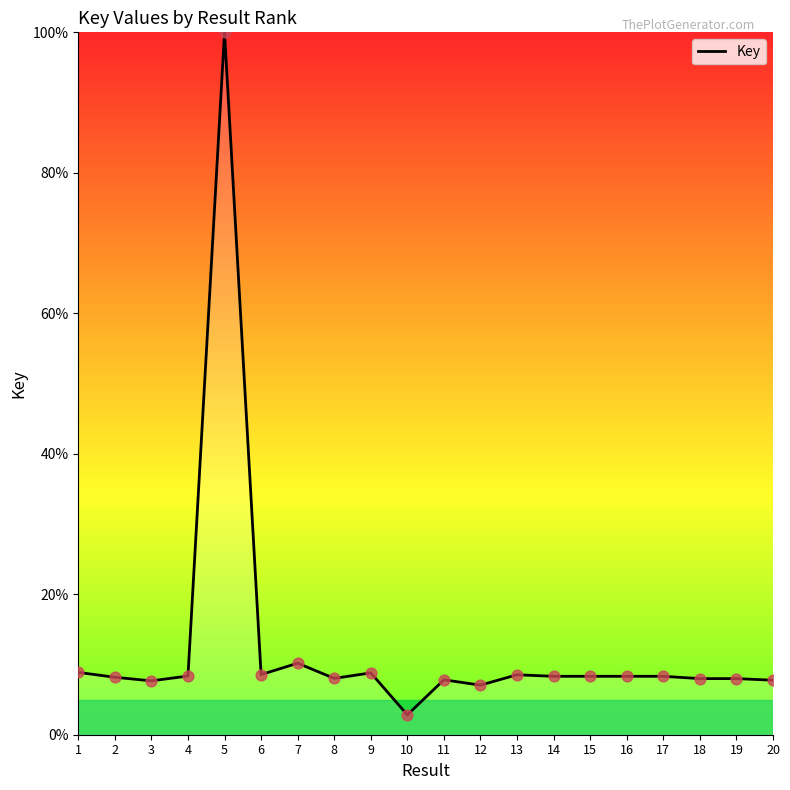

Approximately how many times larger is the value at 9 compared to 12?

1.2